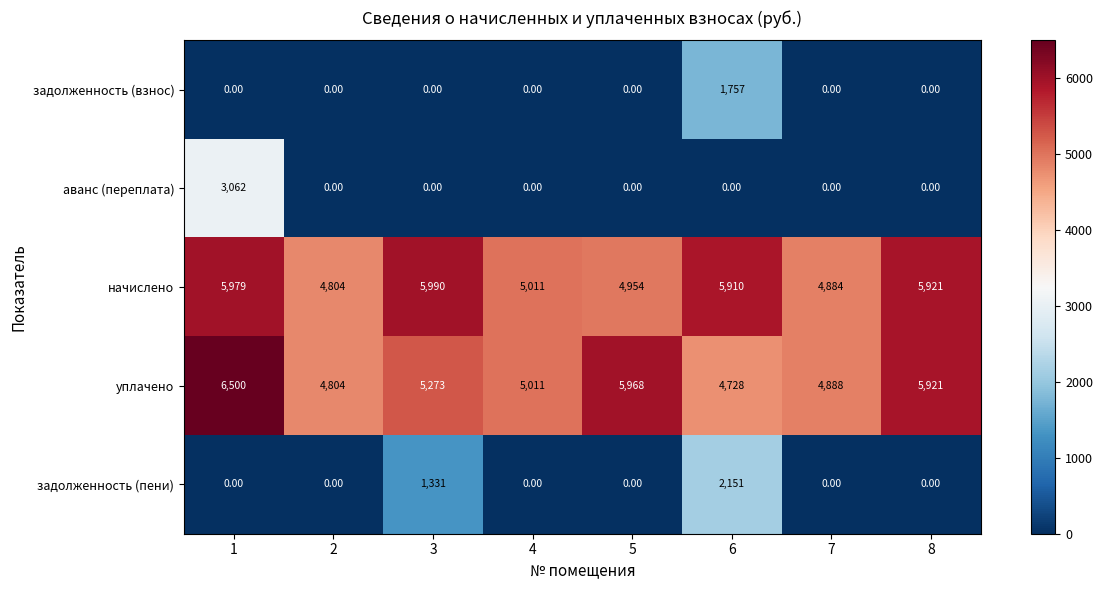

Which series has the largest total across all categories?

начислено